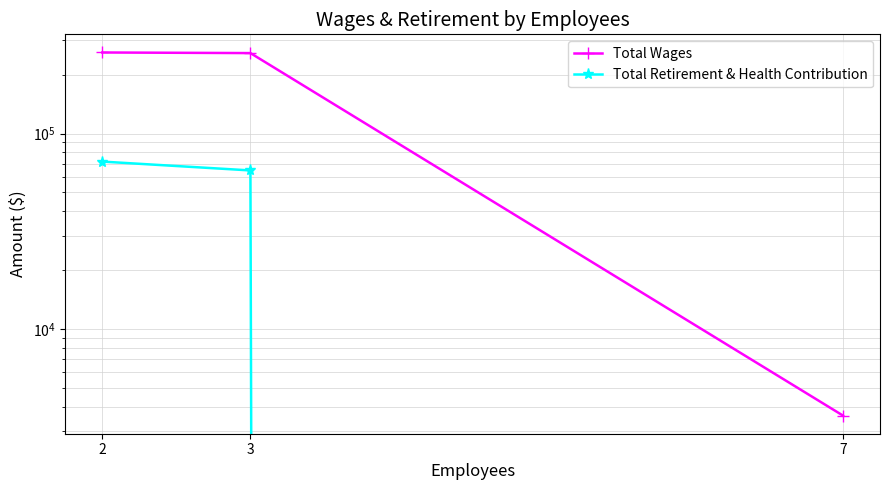

What is the difference between the second highest and minimum values in the Total Retirement & Health Contribution series?

64713